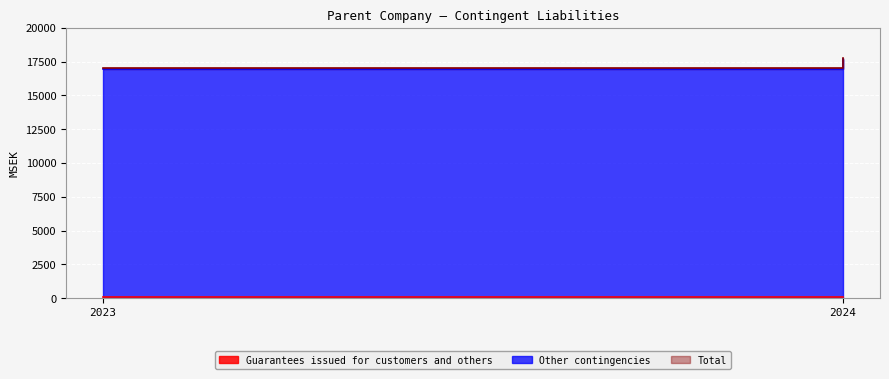

What is the difference between the Guarantees issued for customers and others values at 2023 and 2024?

8